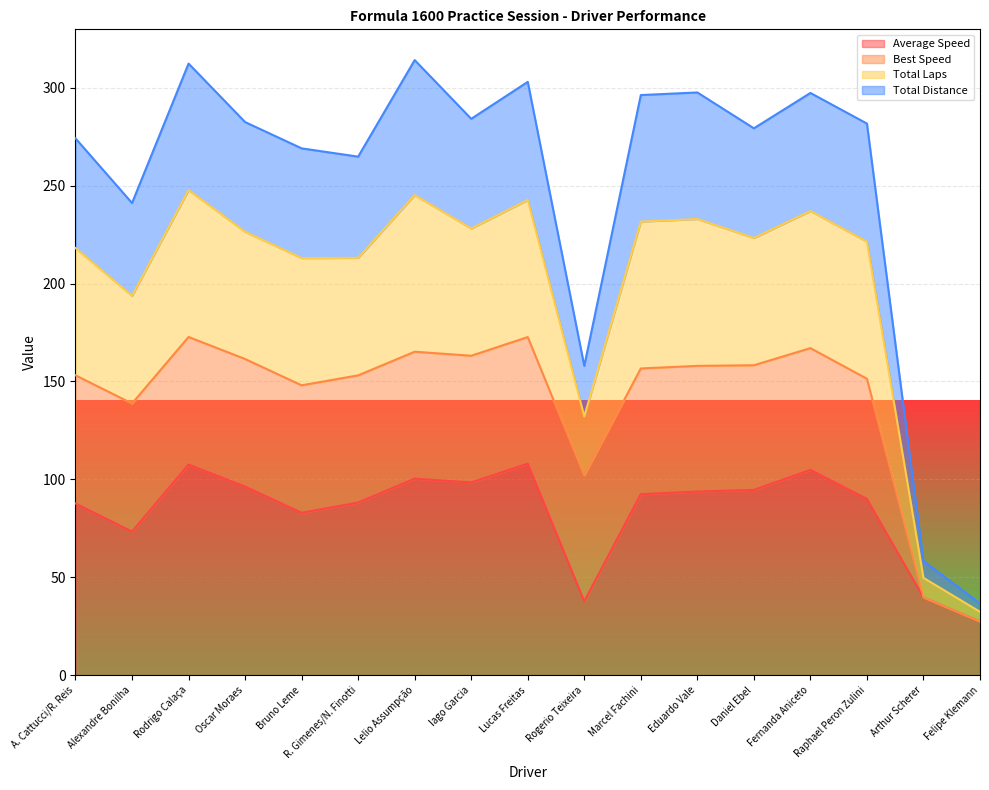

True or false: Average Speed has a value of 73.3 at Alexandre Bonilha.

True